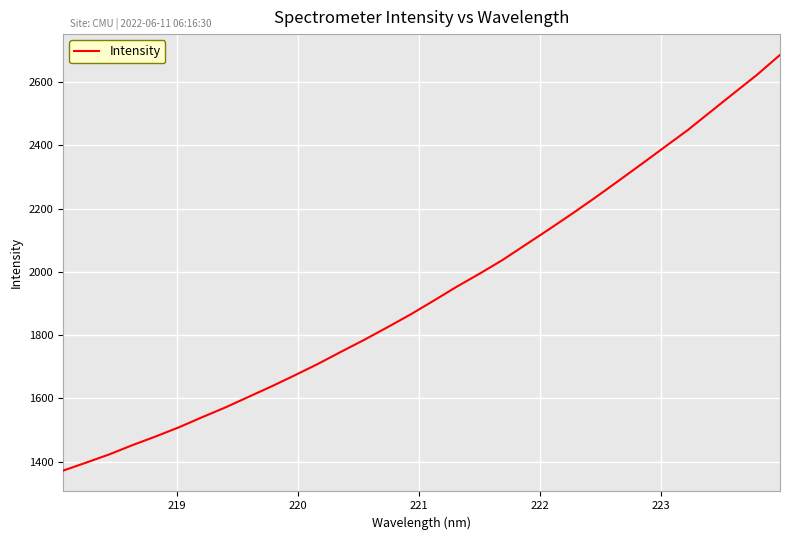

What is the difference between the maximum and minimum values?

1313.6